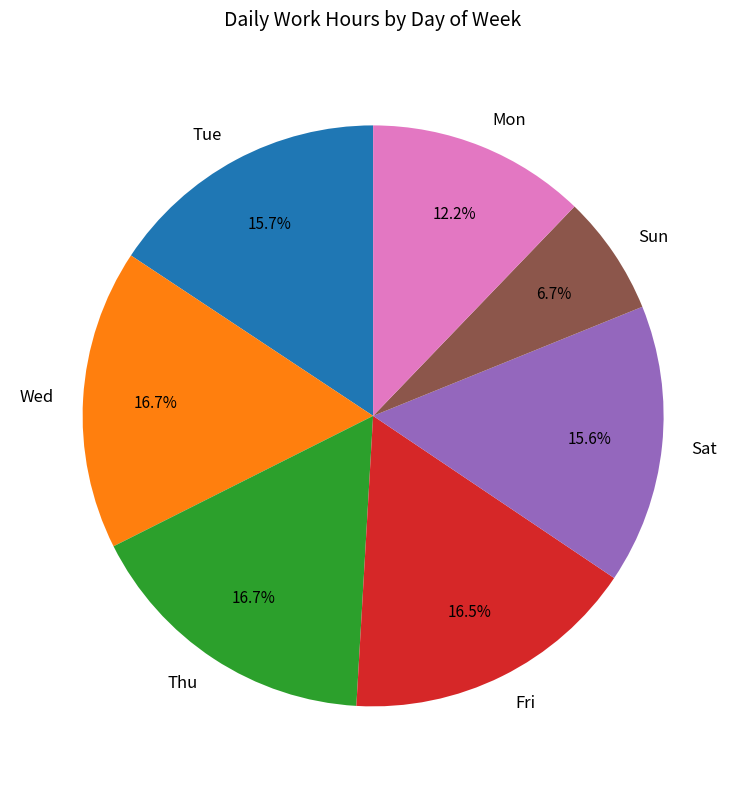

Which has a higher value, Mon or Fri?

Fri